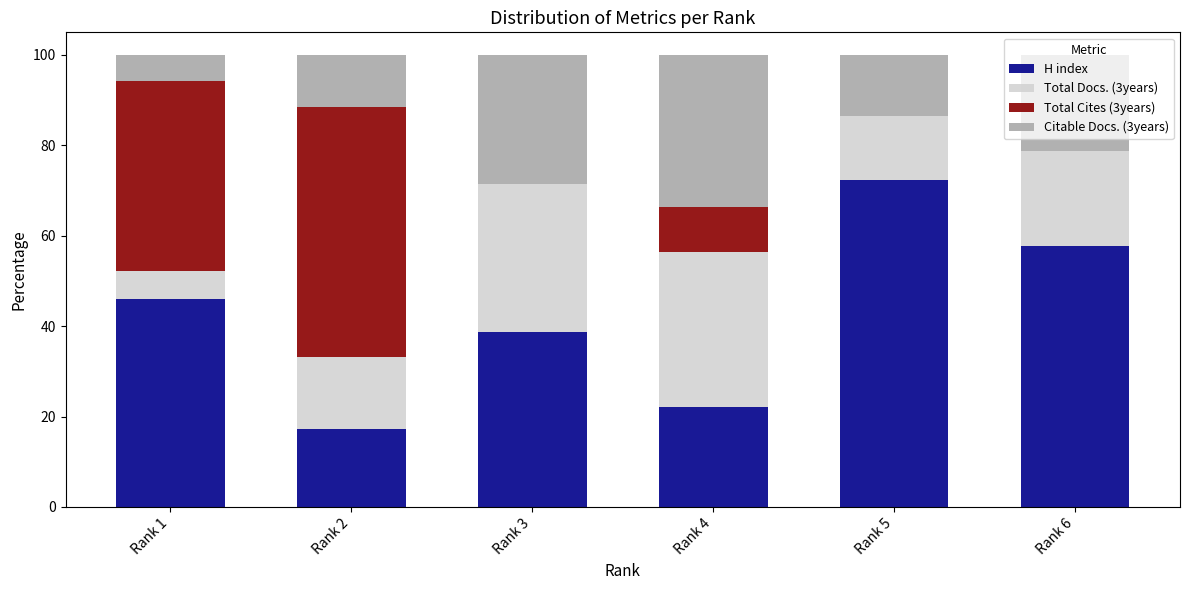

What is the average value of the H index series?

42.4